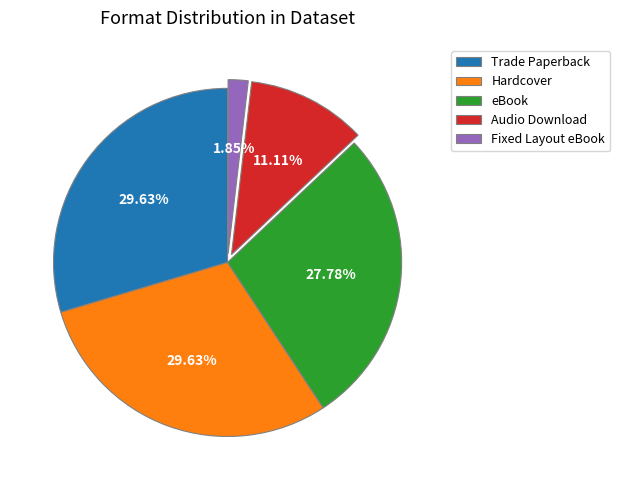

Is there any slice that represents more than half of the pie?

No